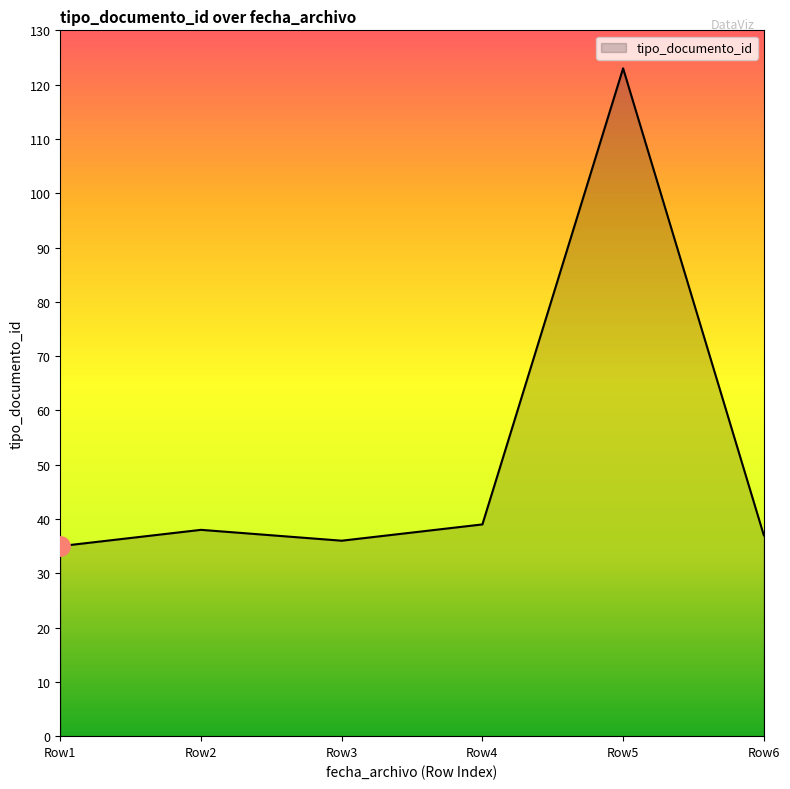

At which category does the data reach its first local valley?

Row3